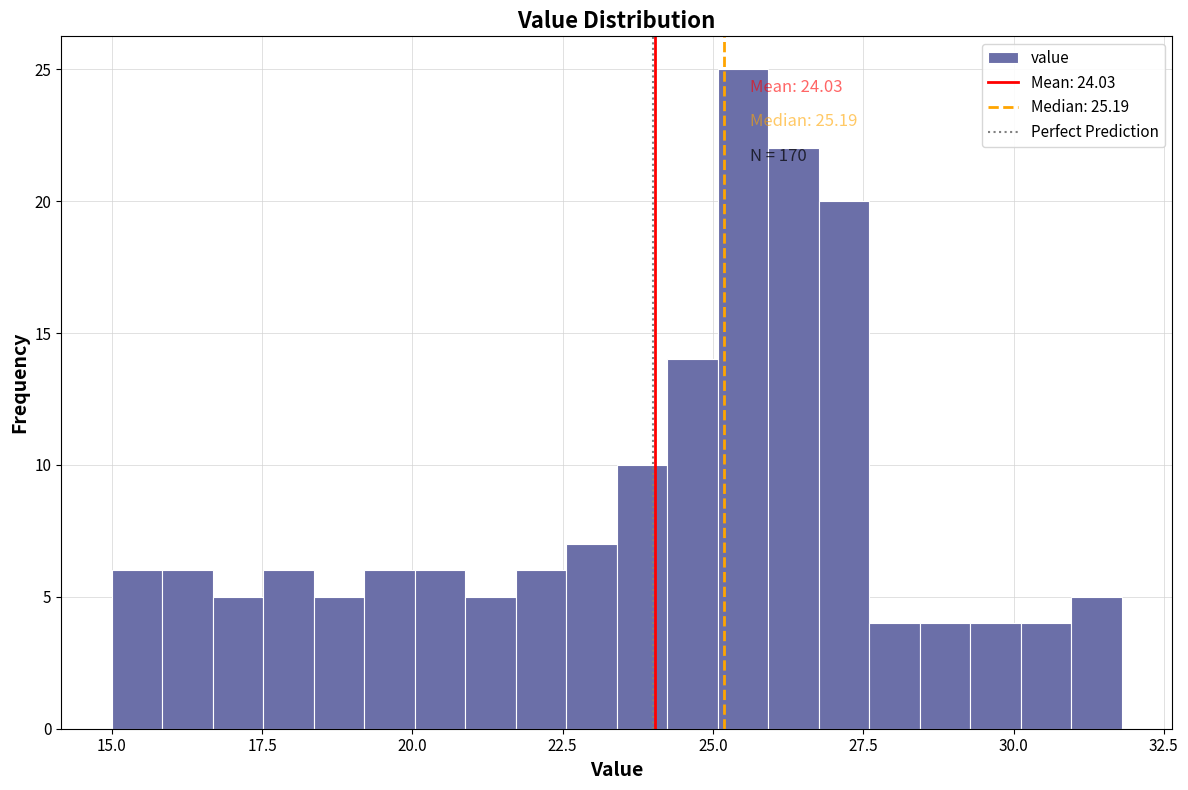

Around what value on the x-axis is the tallest bar? Give the approximate position of its centre, as read against the axis.

25.5